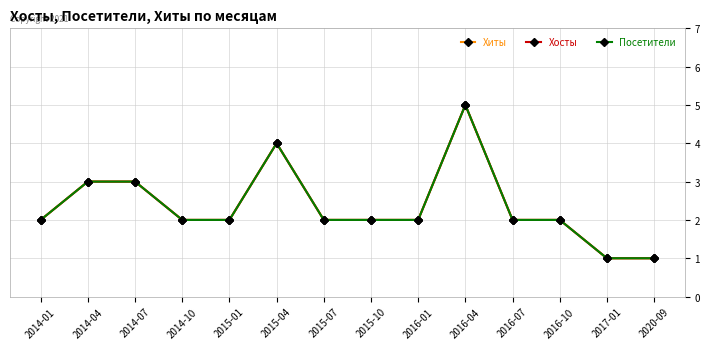

Does the chart have visible grid lines?

Yes